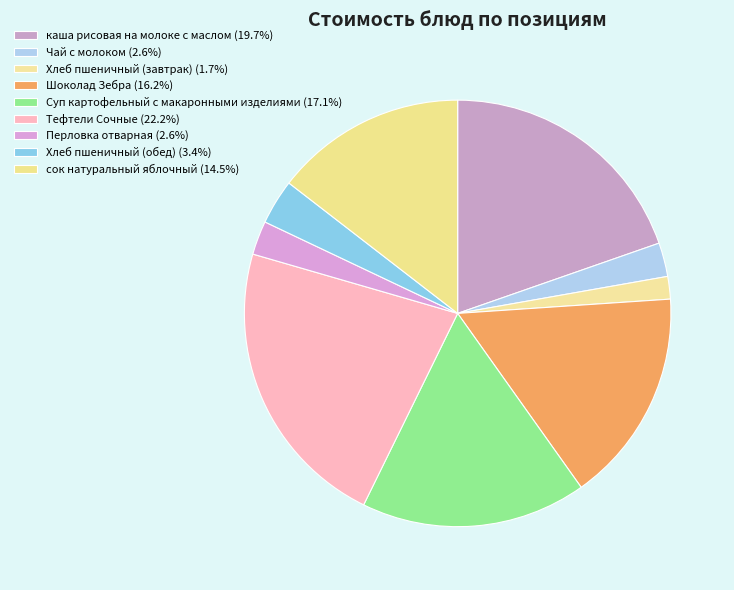

What percentage is the Хлеб пшеничный (обед) slice, to the nearest percent?

3%